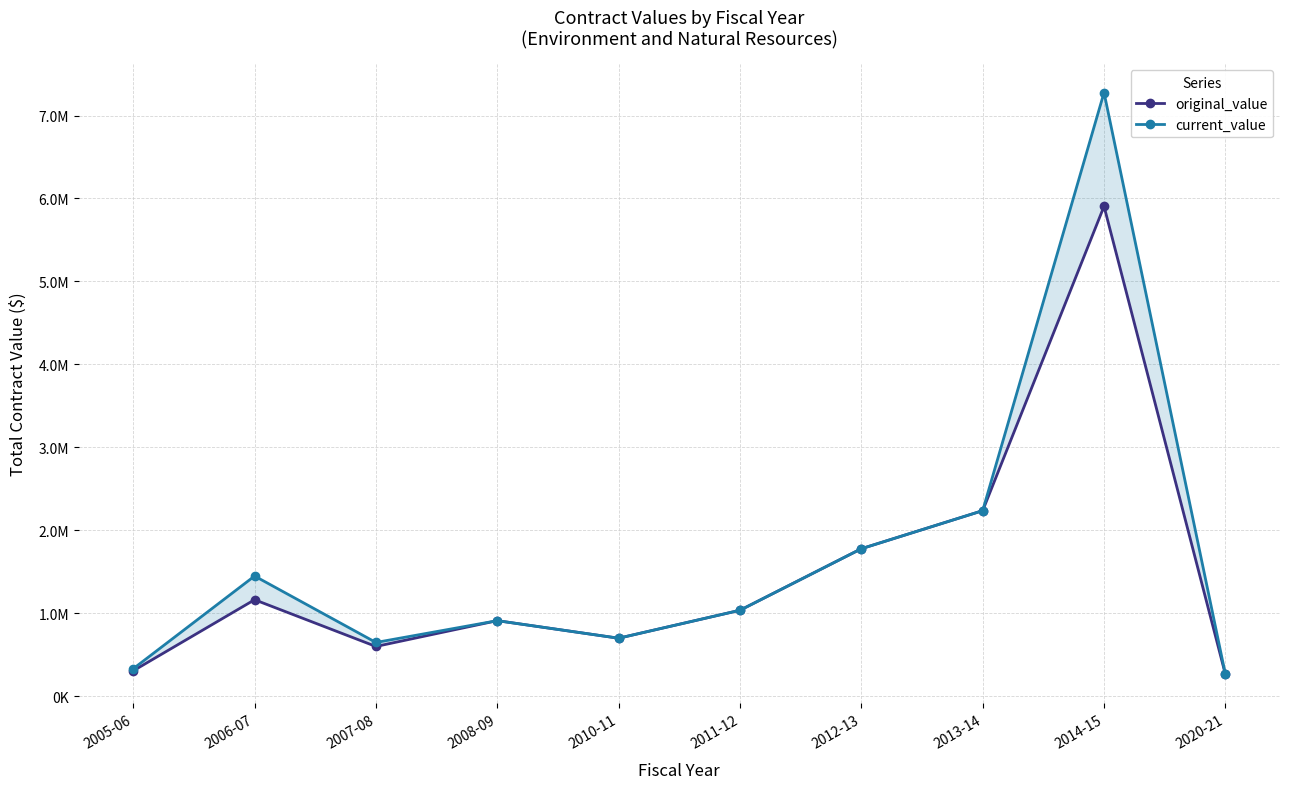

Is it true that current_value equals 752318.3 at 2012-13?

False